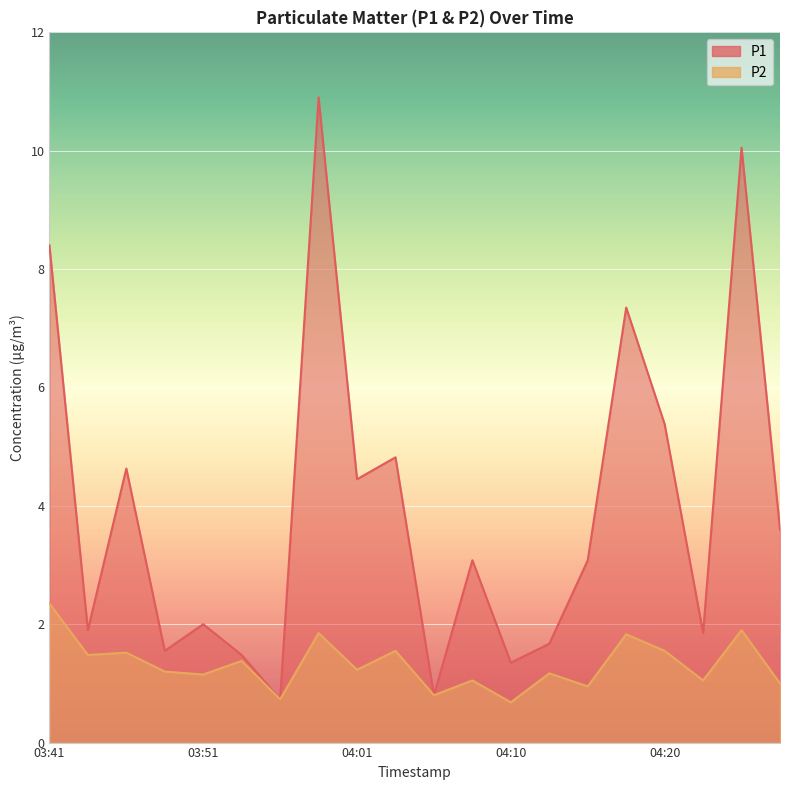

What is the average value of the P2 series?

1.3